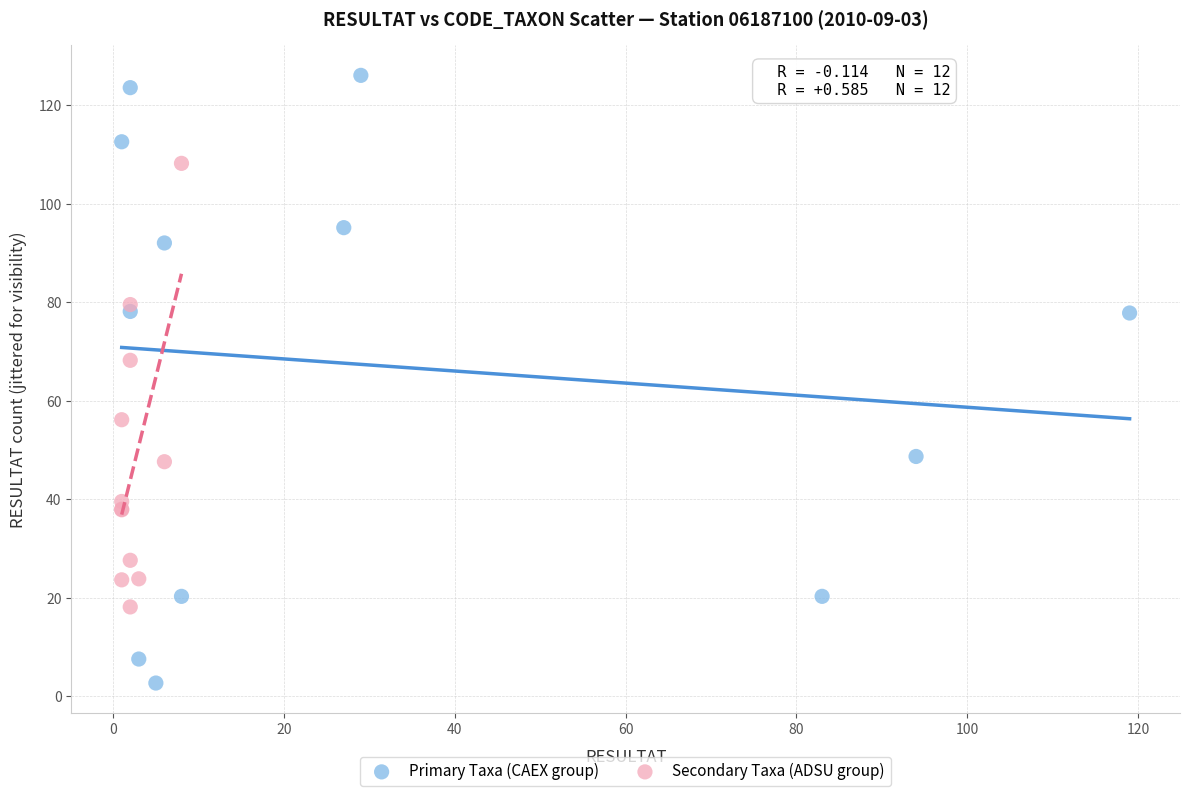

What are all the series names shown in the legend?

Primary Taxa (CAEX group), Secondary Taxa (ADSU group)